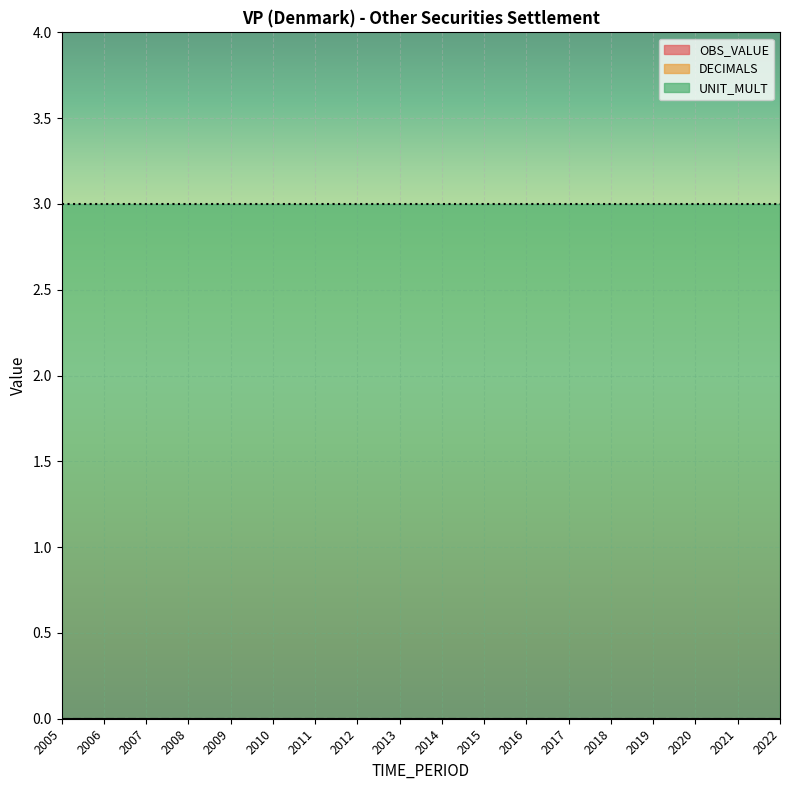

What is the difference between the highest and lowest values at 2019?

3